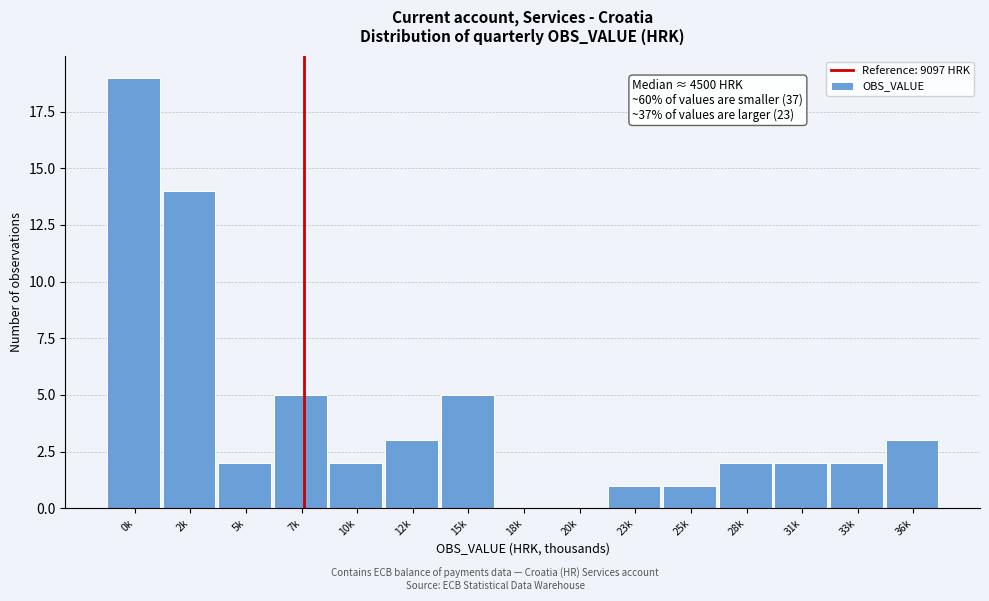

Reading left to right, extract all data points from this chart.

0k=19	2k=14	5k=2	7k=5	10k=2	12k=3	15k=5	18k=0	20k=0	23k=1	25k=1	28k=2	31k=2	33k=2	36k=3